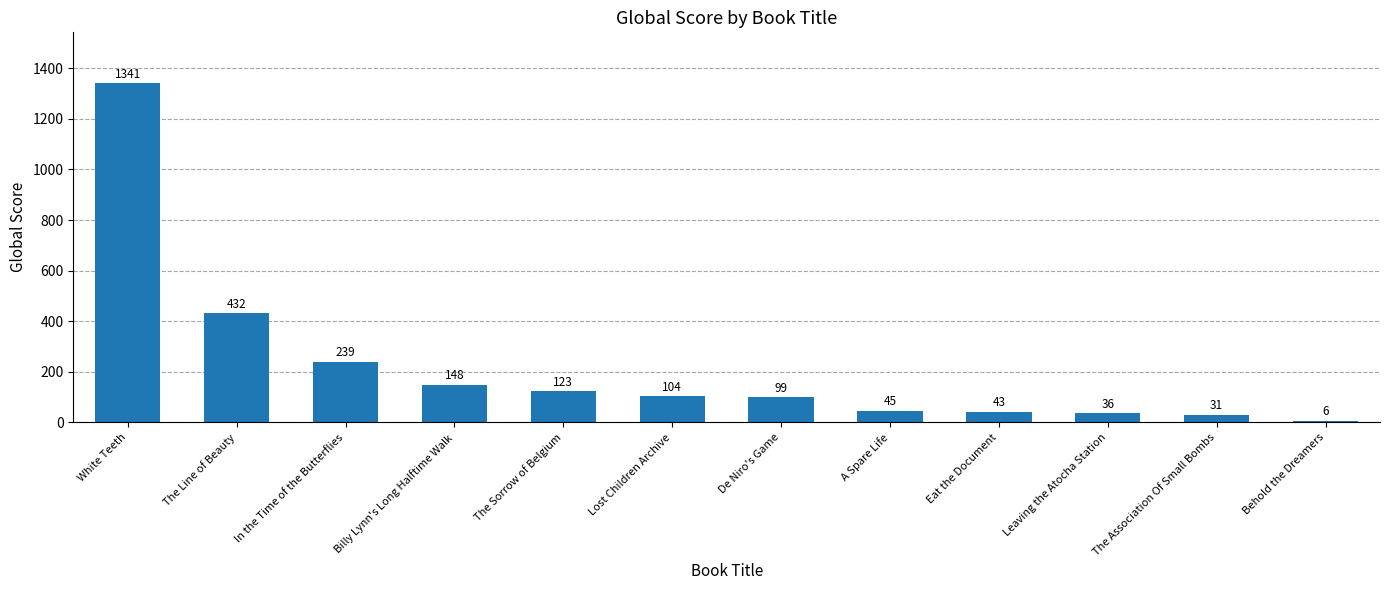

What is the maximum value shown in the chart?

1341